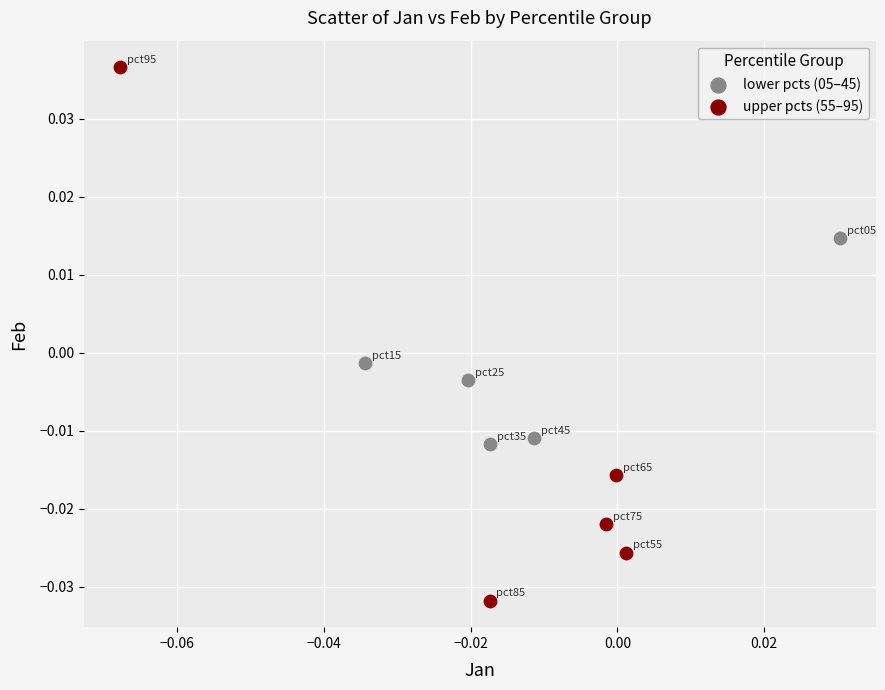

Which series has the widest spread of Y values?

upper pcts (55–95)